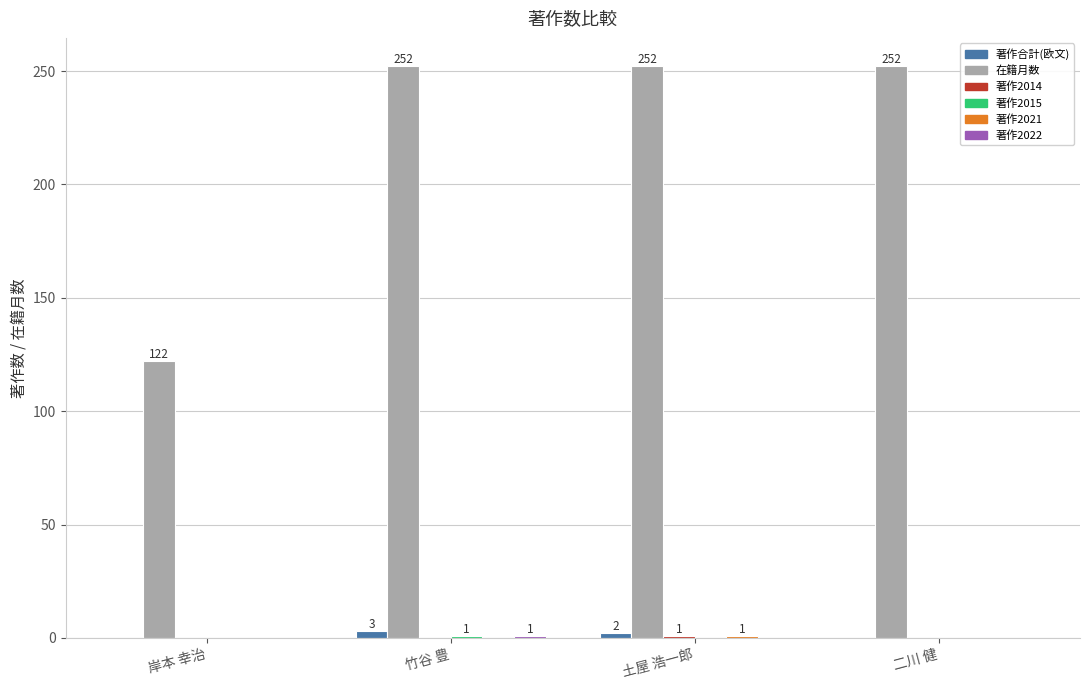

Are the bars grouped side by side (vs. stacked)?

Yes